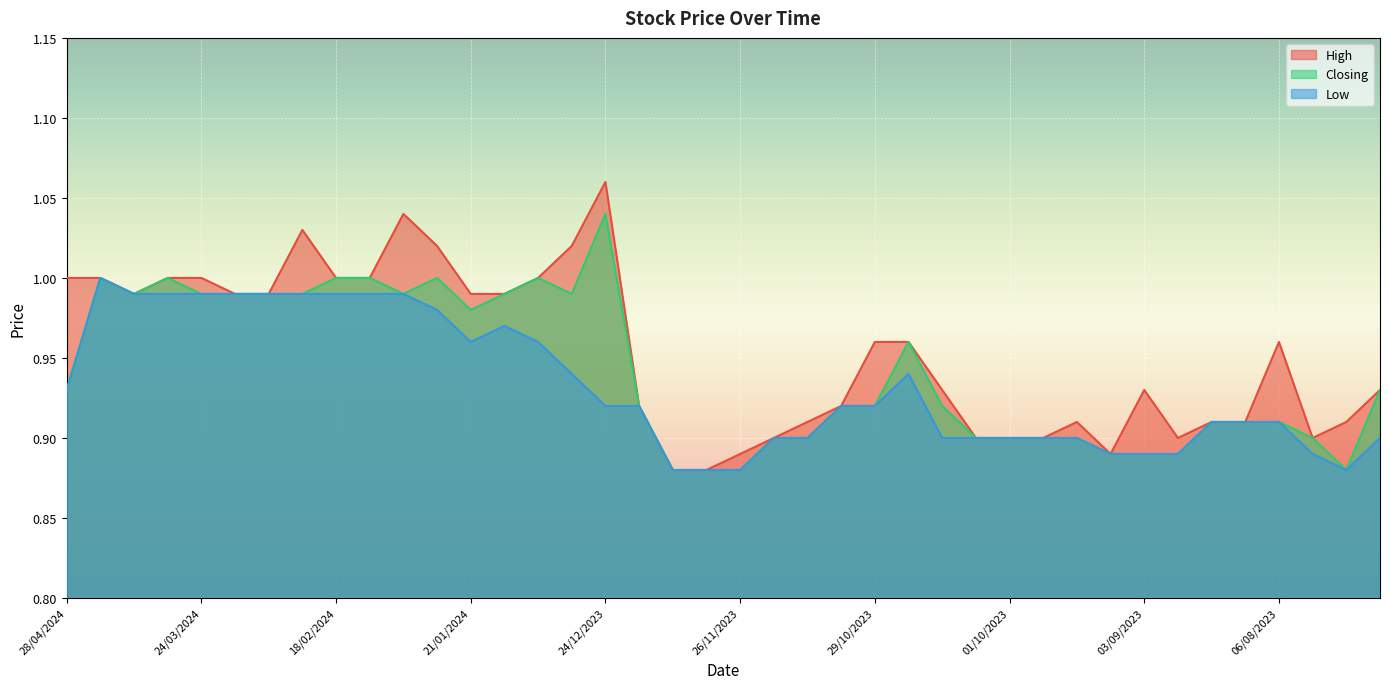

Is it true that High equals 1.7 at 31/03/2024?

False